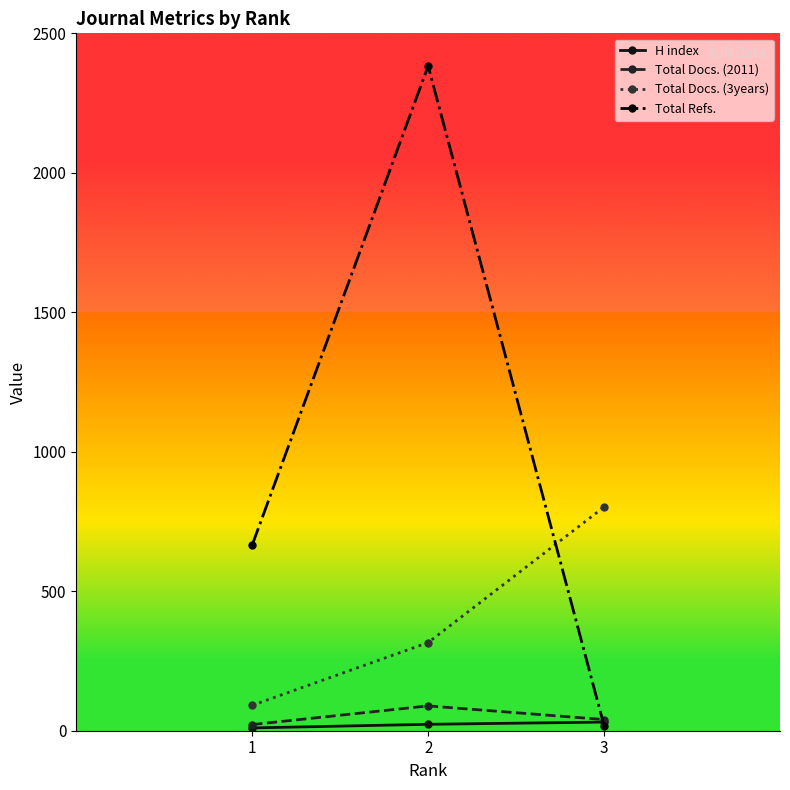

Which series has the largest total across all categories?

Total Refs.